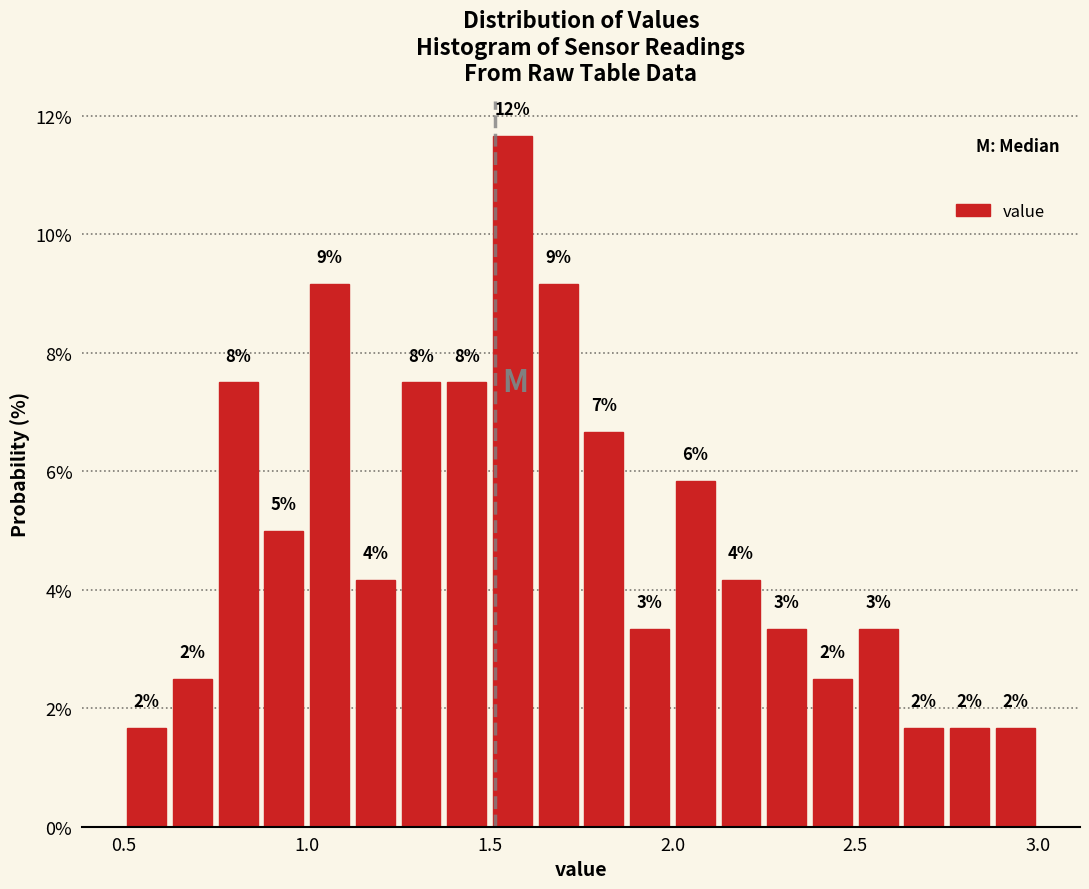

Around what value on the x-axis is the tallest bar? Give the approximate position of its centre, as read against the axis.

1.55